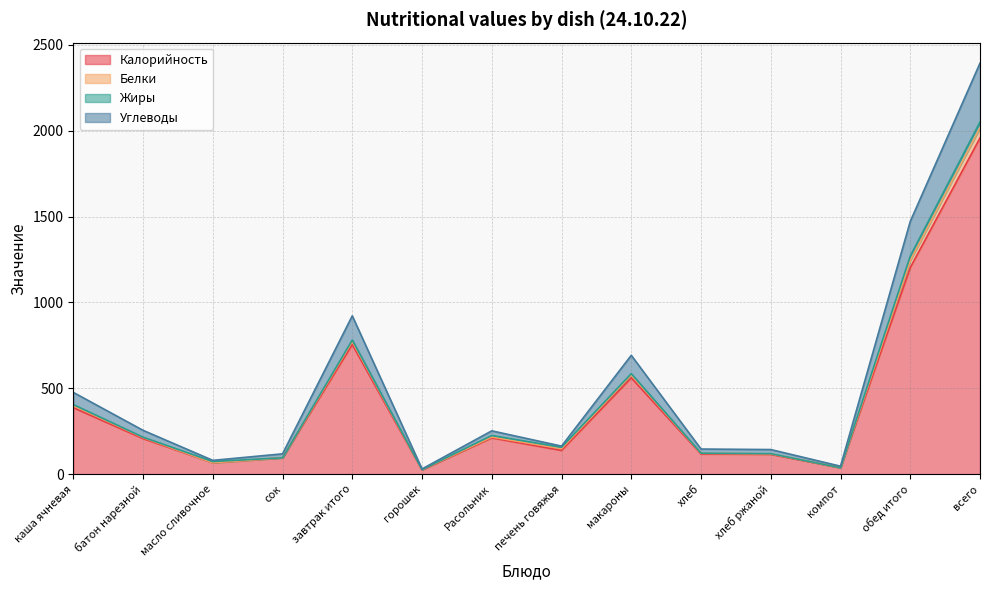

At which category is the sum across all series the highest?

всего